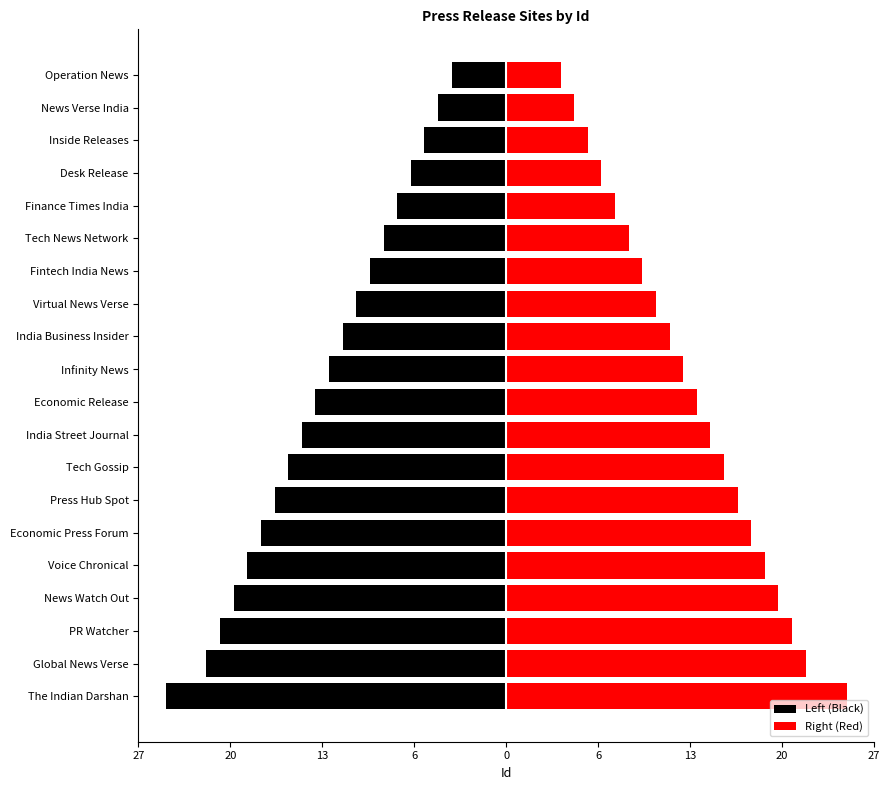

What is the difference between the Left (Black) values at Virtual News Verse and Fintech India News?

1